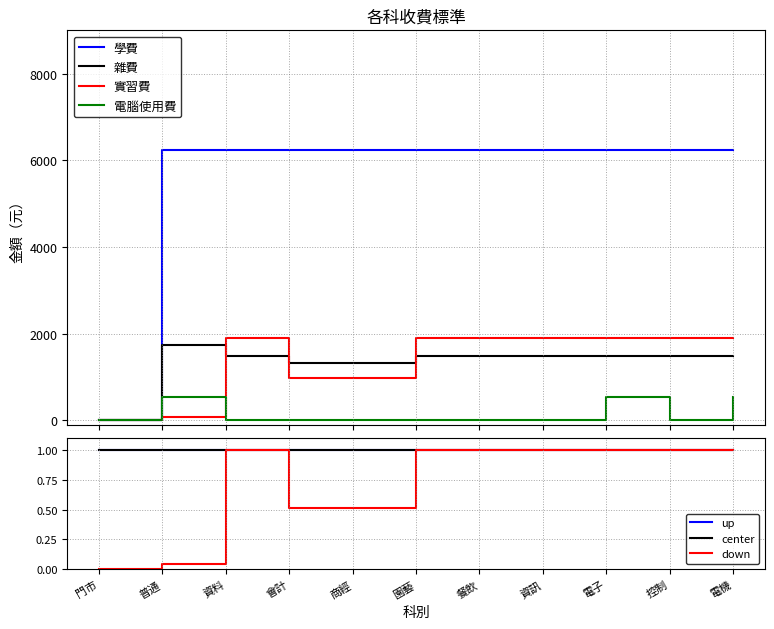

True or false: 學費 has a value of 6240 at 資料.

True